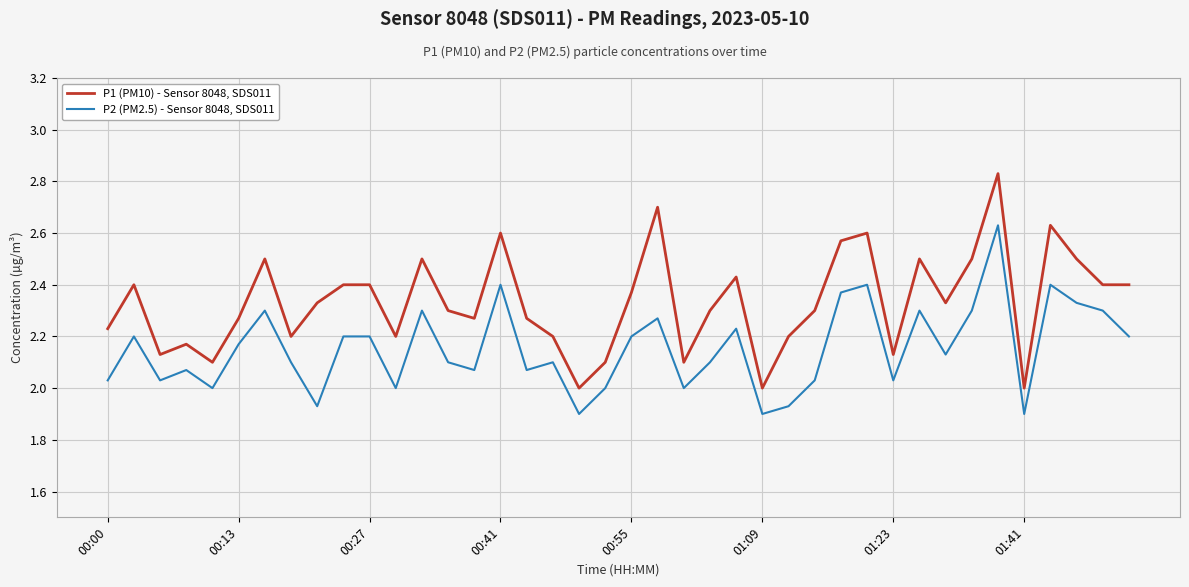

Which series has the largest range (max minus min)?

P1 (PM10) - Sensor 8048, SDS011